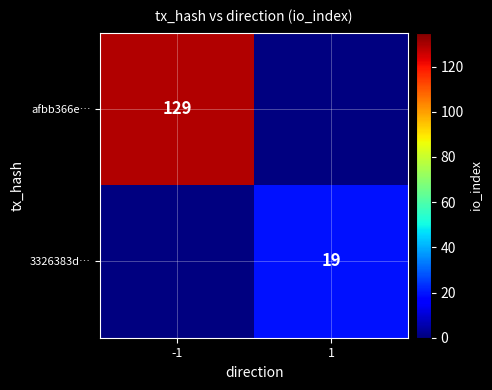

Is it true that 3326383d… equals 5 at 1?

False